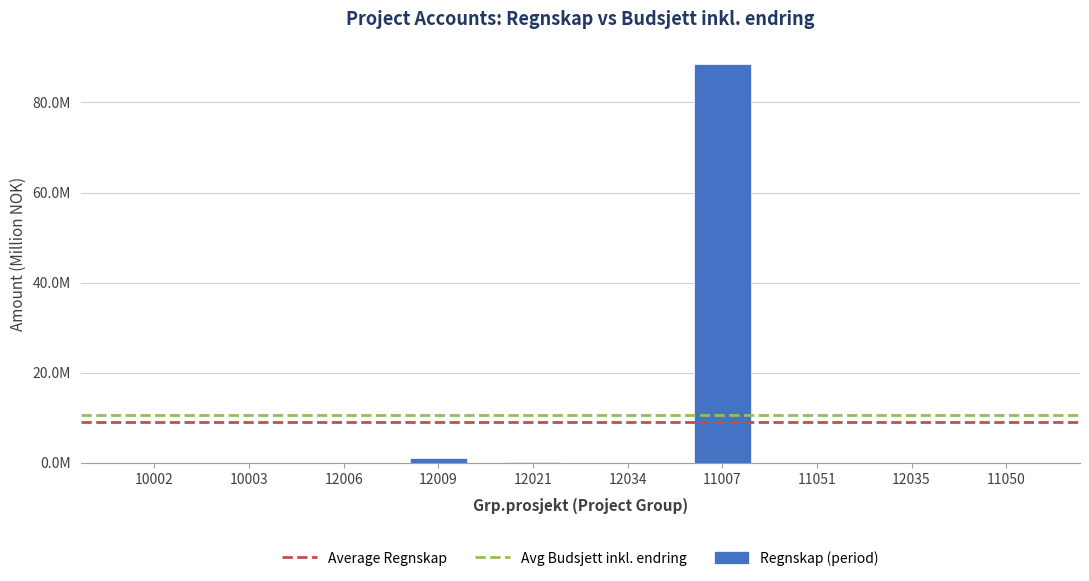

Reading left to right, transcribe all the data shown in this chart.

10002=0.0	10003=0.0	12006=0.0	12009=1.1	12021=0.2	12034=0.0	11007=88.5	11051=0.0	12035=0.0	11050=0.0